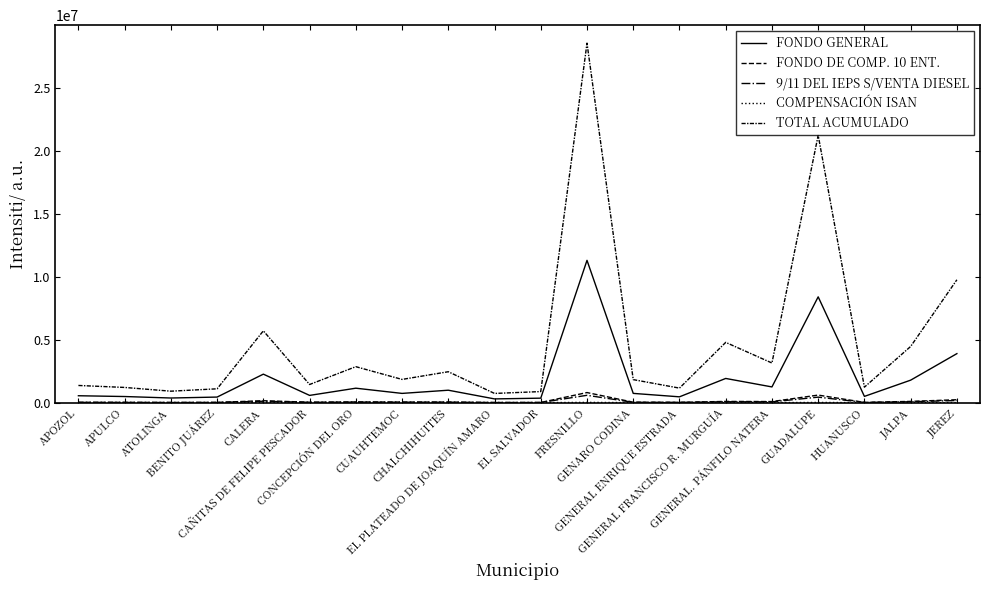

What are all the series names shown in the legend?

FONDO GENERAL, FONDO DE COMP. 10 ENT., 9/11 DEL IEPS S/VENTA DIESEL, COMPENSACIÓN ISAN, TOTAL ACUMULADO